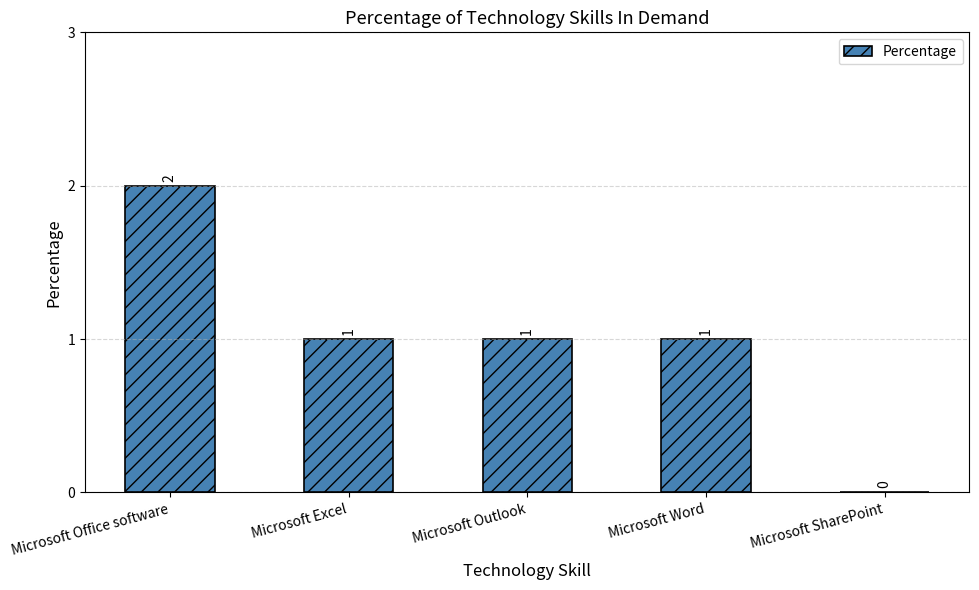

Count the number of categories in the chart.

5